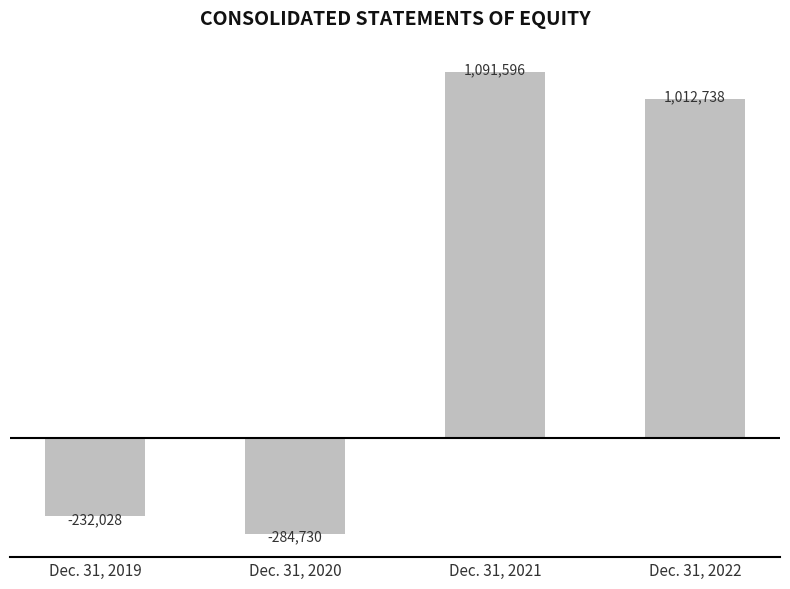

True or false: the data shows -60599 at Dec. 31, 2019.

False